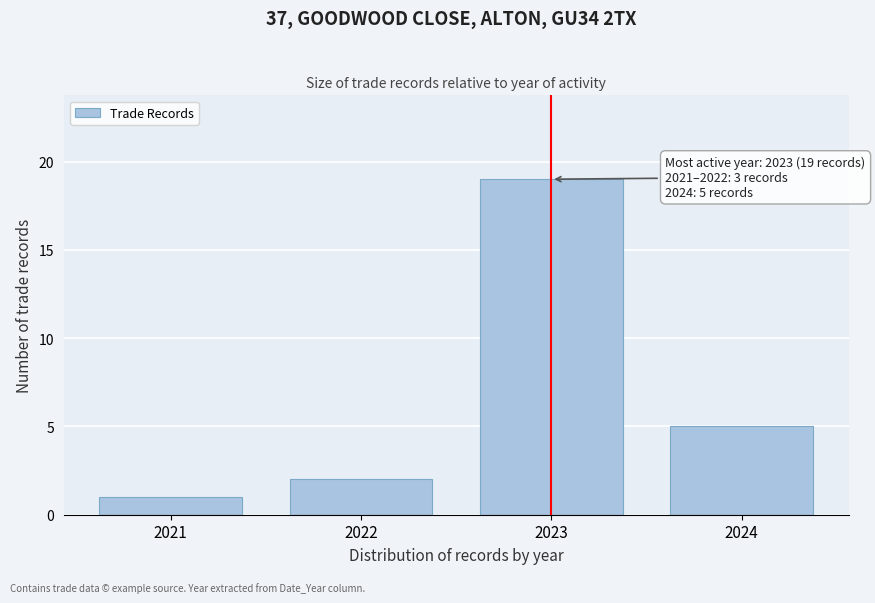

Reading left to right, transcribe all the data shown in this chart.

1	2	19	5